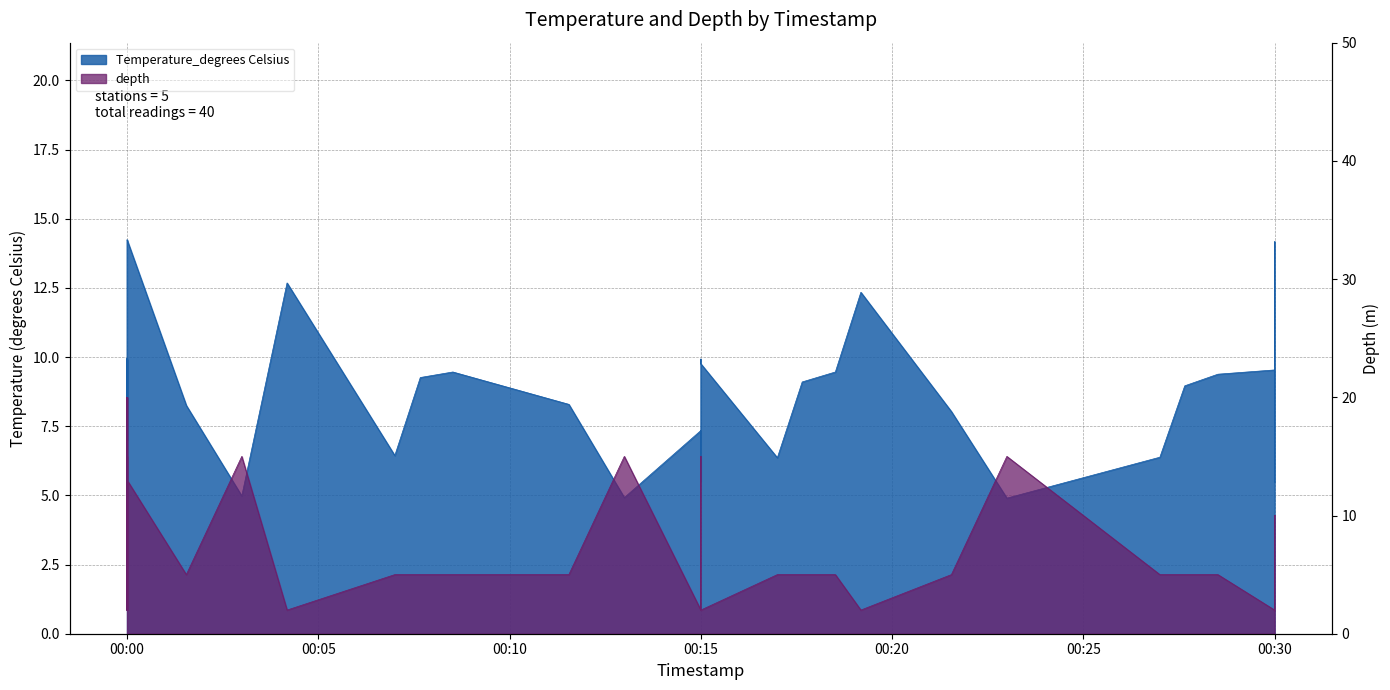

Reading left to right, list all the values displayed in this chart.

Temperature_degrees Celsius: 6.5	6.7	6.9	10.0	7.0	9.9	7.7	5.5	3.7	14.2	14.2	14.2	8.2	5.0	12.7	6.4	9.3	9.5	8.3	4.9	7.3	5.5	6.9	9.9	9.8	6.4	9.1	9.5	12.3	8.0	4.9	6.4	9.0	9.4	9.5	5.5	7.2	14.2	14.2	9.7
depth: 10.0	20.0	15.0	2.0	15.0	2.0	2.0	10.0	20.0	2.0	10.0	13.0	5.0	15.0	2.0	5.0	5.0	5.0	5.0	15.0	2.0	10.0	15.0	2.0	2.0	5.0	5.0	5.0	2.0	5.0	15.0	5.0	5.0	5.0	2.0	10.0	2.0	10.0	2.0	2.0